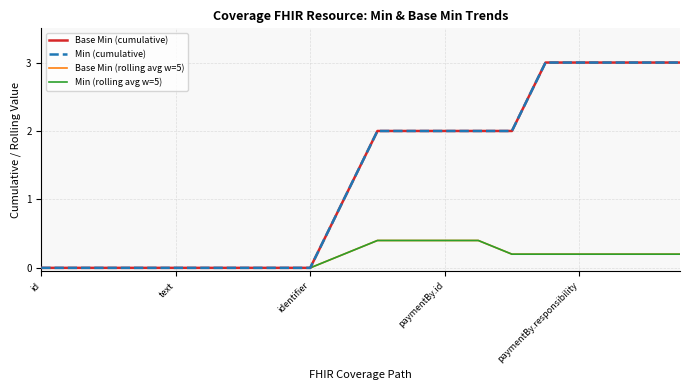

Is this an area chart (filled region under the line)?

No